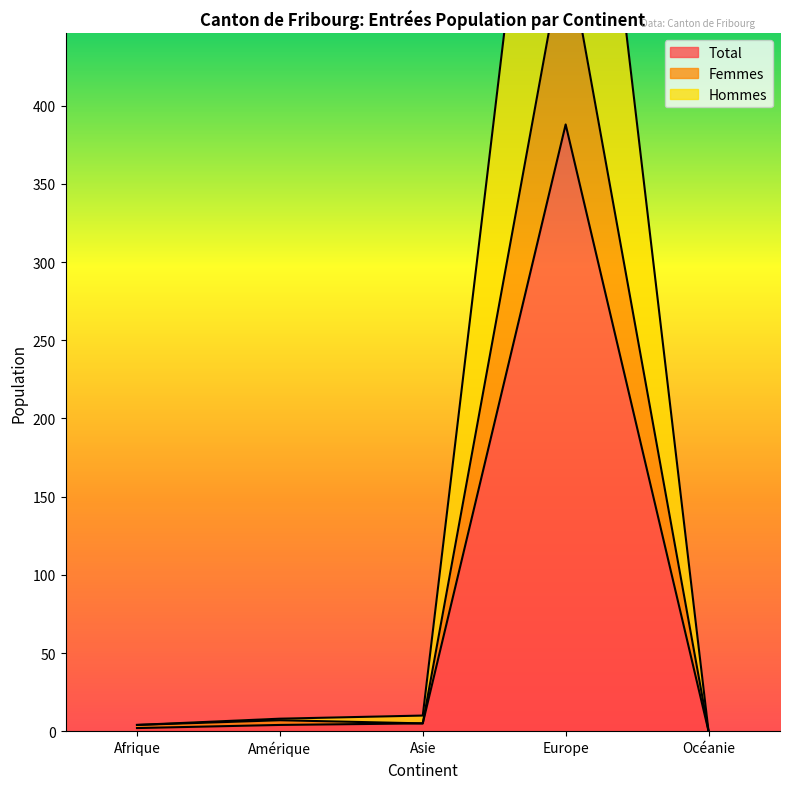

True or false: Hommes and Total intersect in this chart.

False